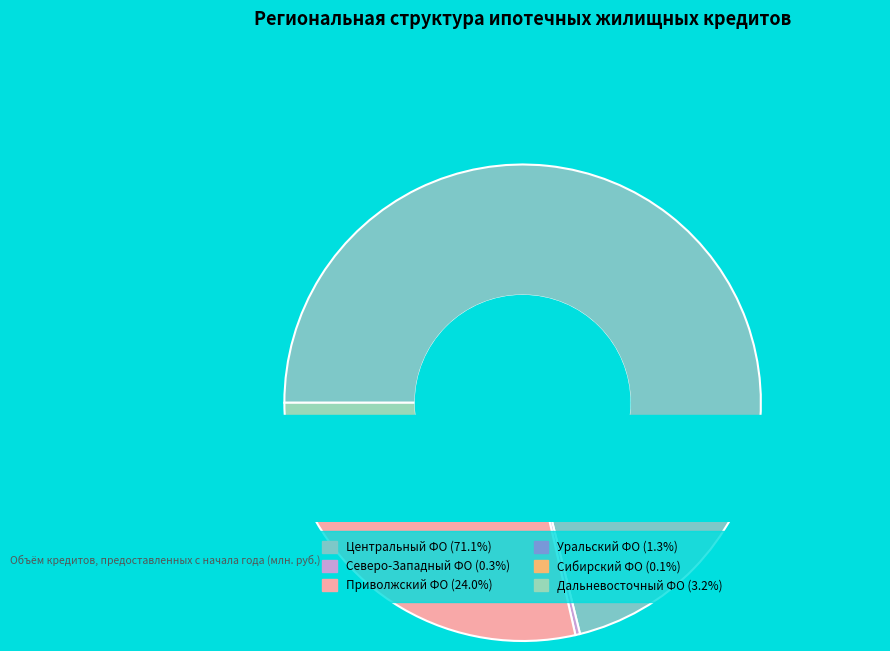

True or false: Приволжский федеральный округ accounts for 24% of the total.

True